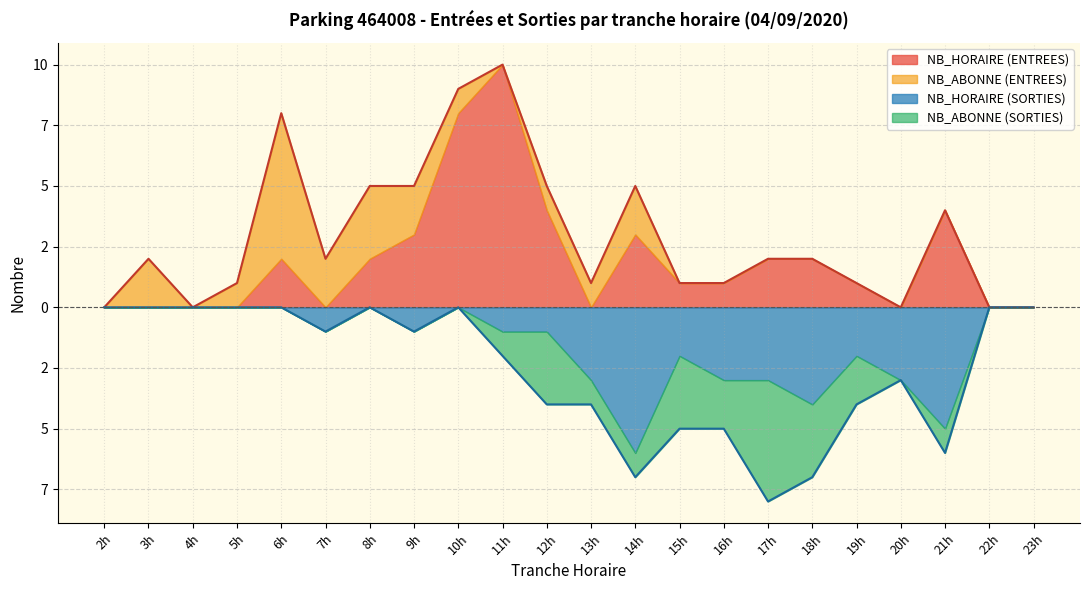

Which category has the lowest value in the SORTIES series?

2